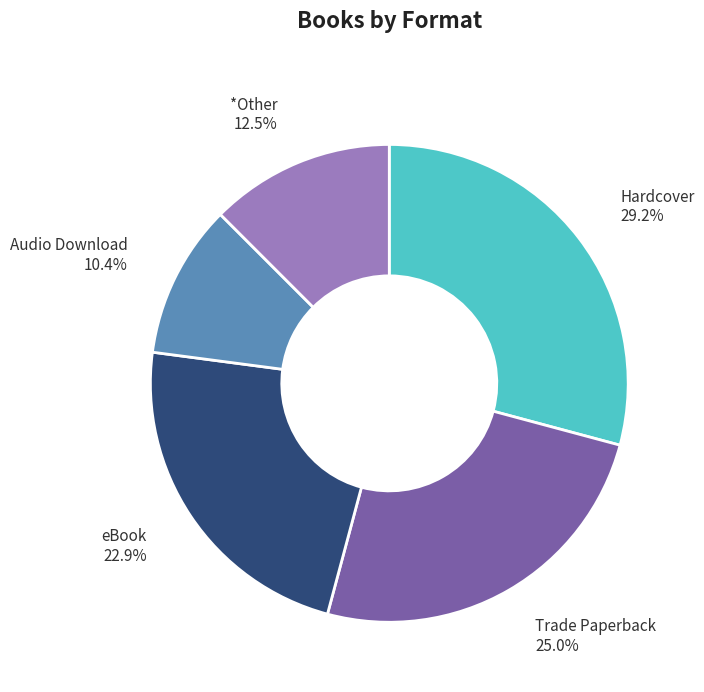

Do Audio Download and Hardcover together represent more than half of the pie?

No